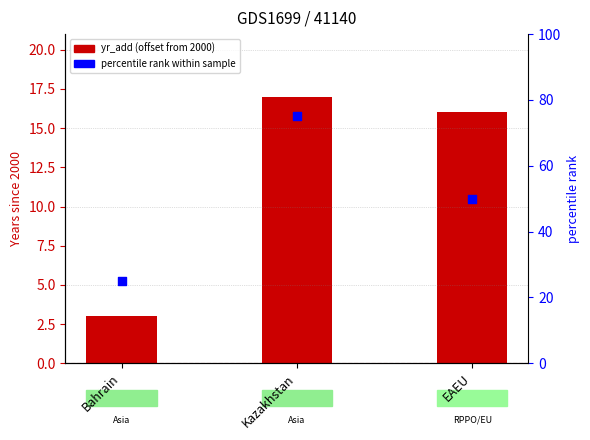

Is the value of yr_add at EAEU greater than the value of percentile rank within sample at EAEU?

No